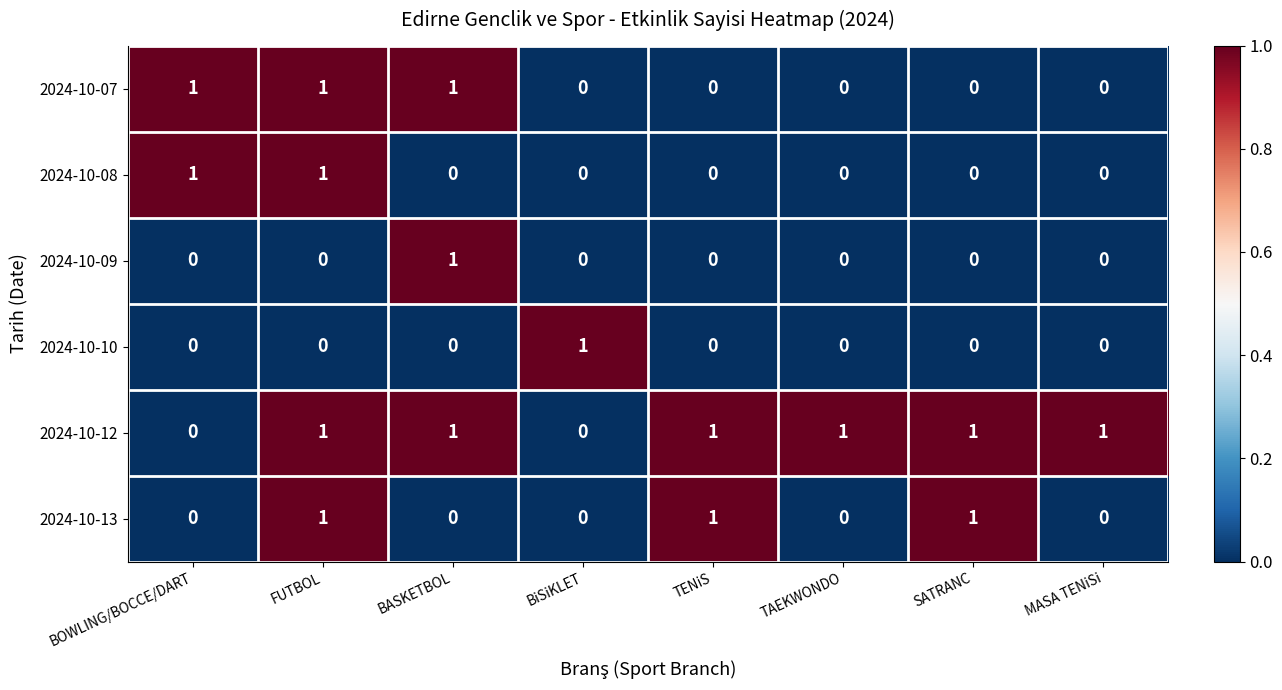

Count the number of data series in this chart.

6